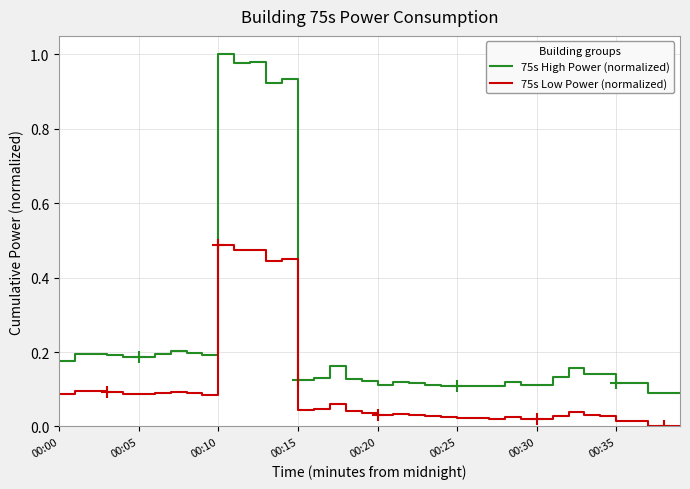

Which series has the largest total across all categories?

75s High Power (normalized)